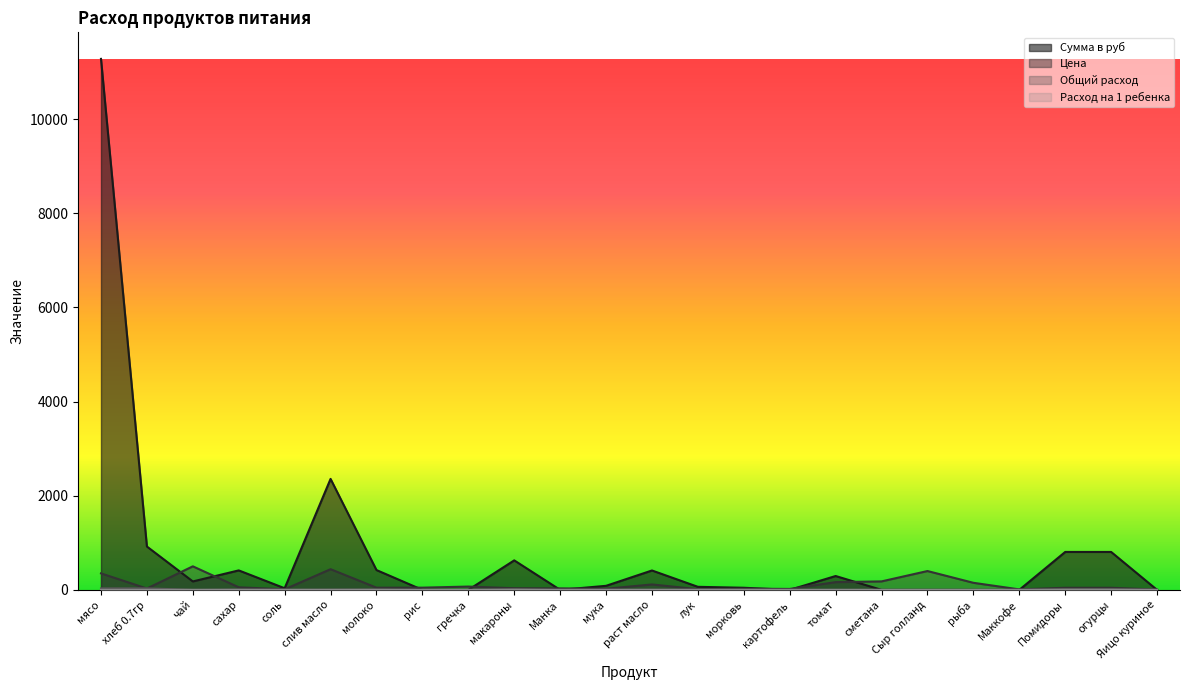

Which series has the largest total across all categories?

Сумма в руб